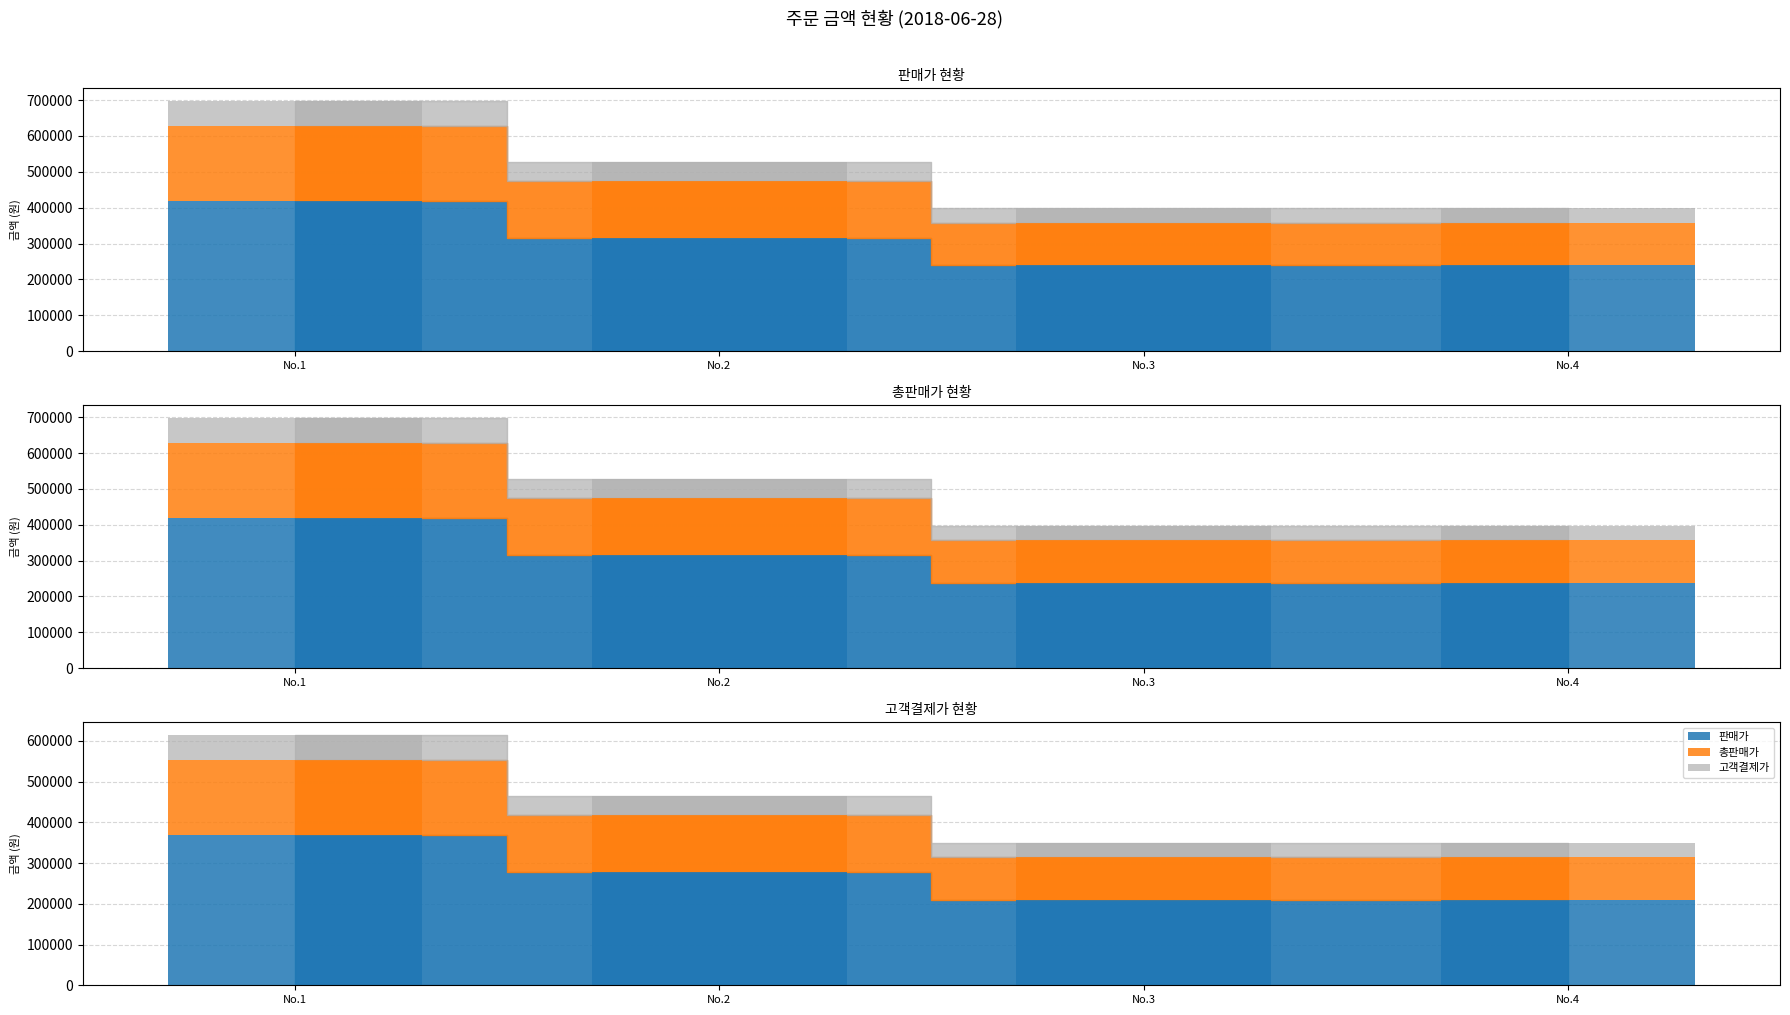

The value of 고객결제가 at 1 is 615120. True or false?

True